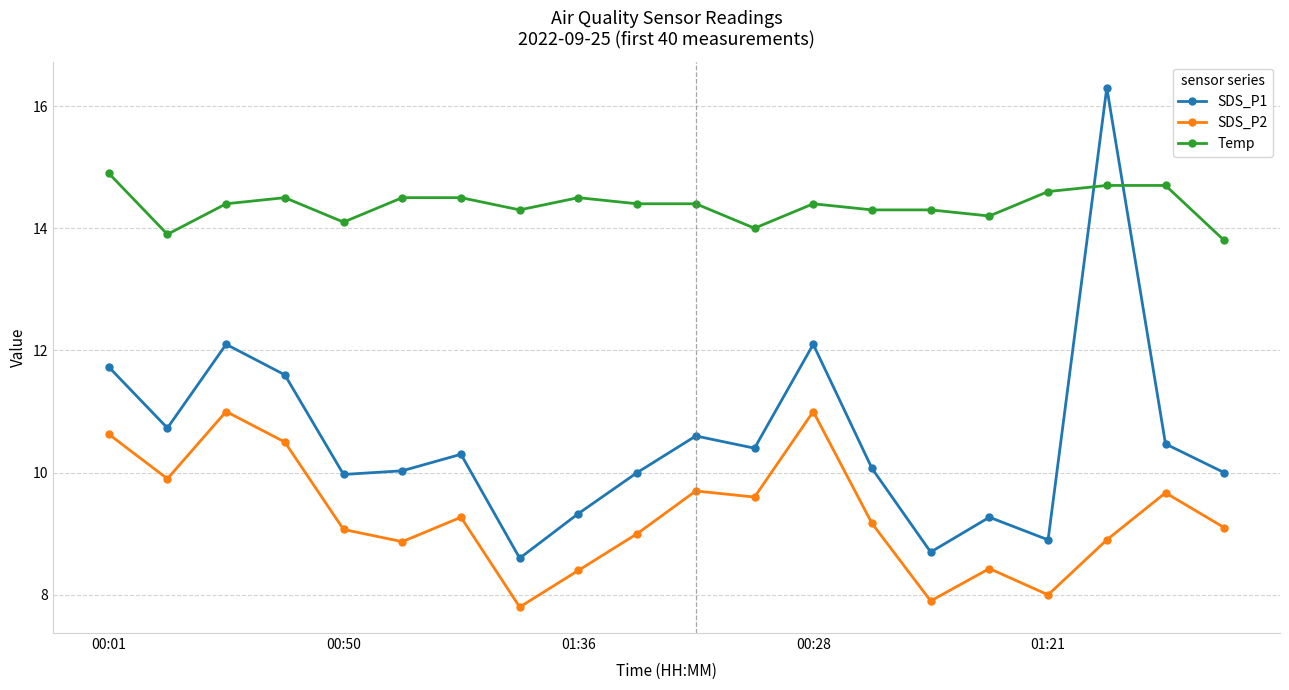

What are all the series names shown in the legend?

SDS_P1, SDS_P2, Temp